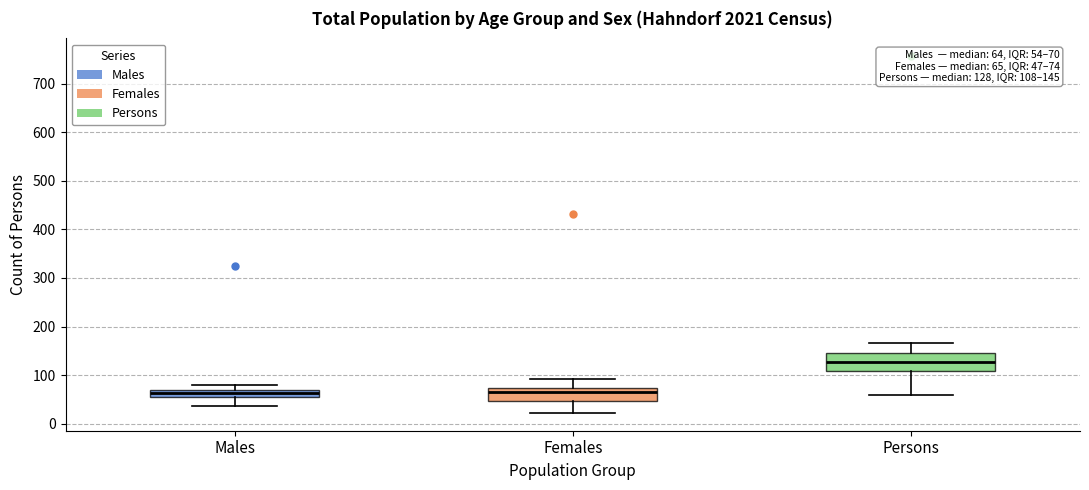

Which box has the highest median line?

Persons